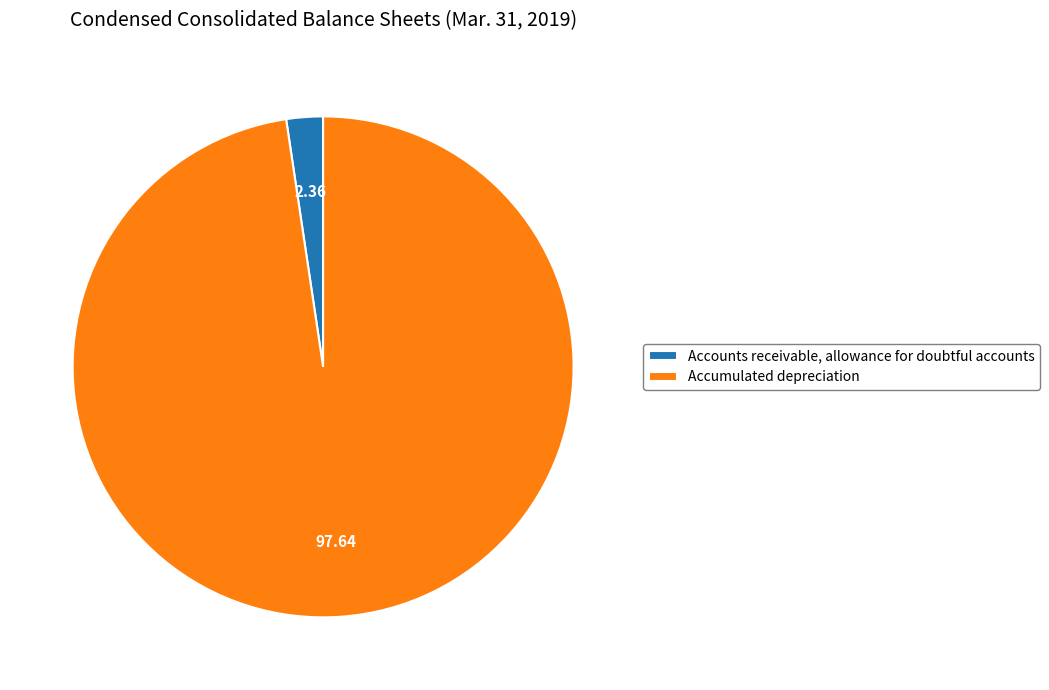

Is there any slice that represents more than half of the pie?

Yes